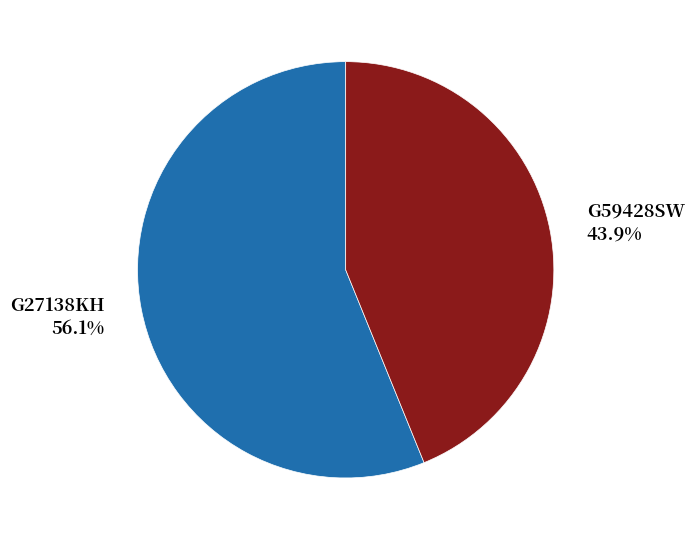

Is the sum of G59428SW and G27138KH greater than half?

Yes